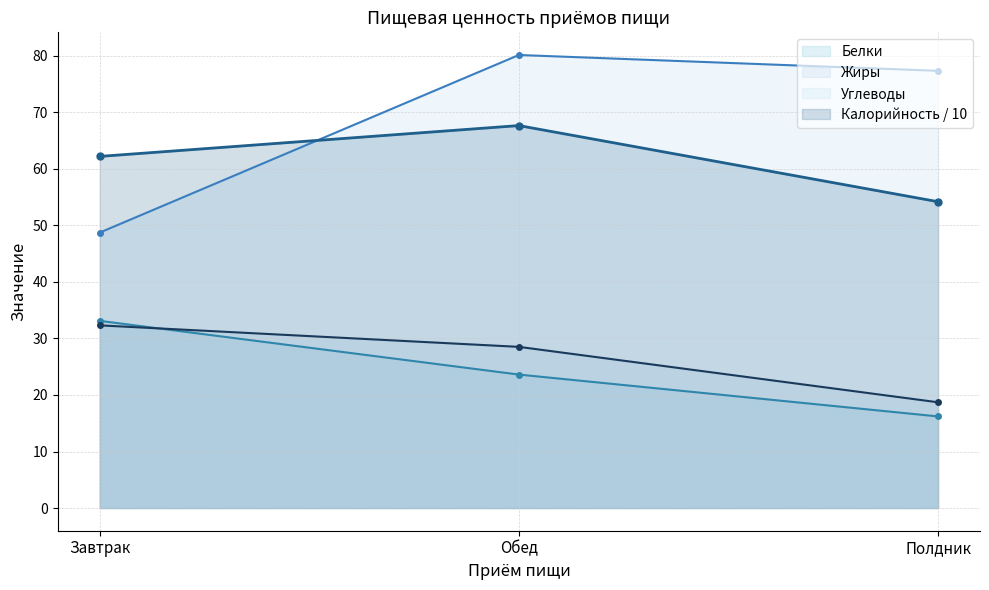

The value of Калорийность at Полдник is 88.5. True or false?

False